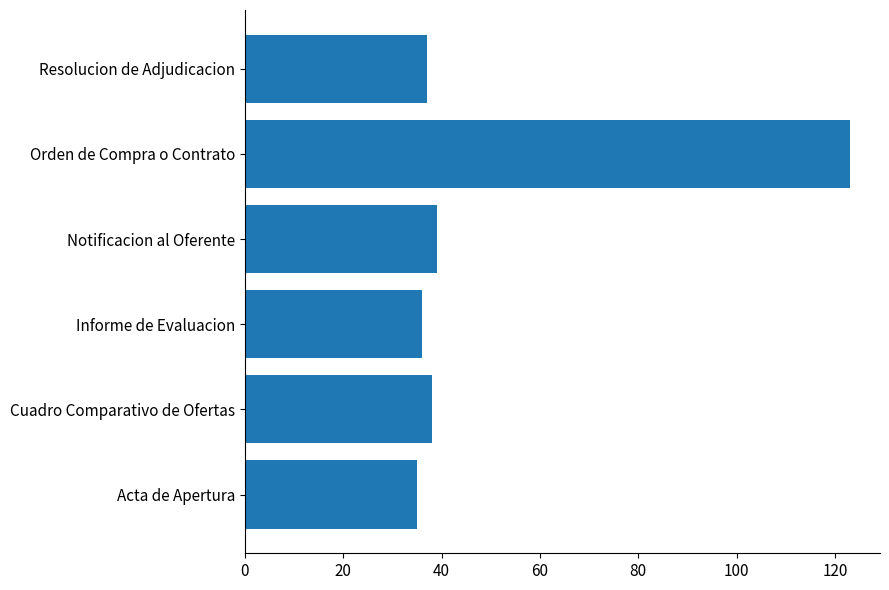

At which category does the chart reach its peak across all series?

Orden de Compra o Contrato